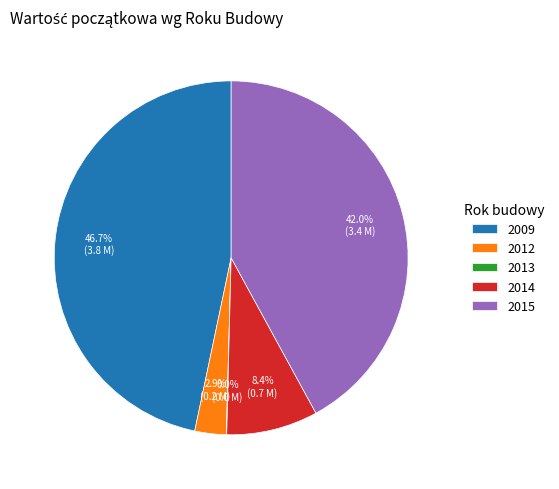

Does 2015 represent more than half of the total?

No